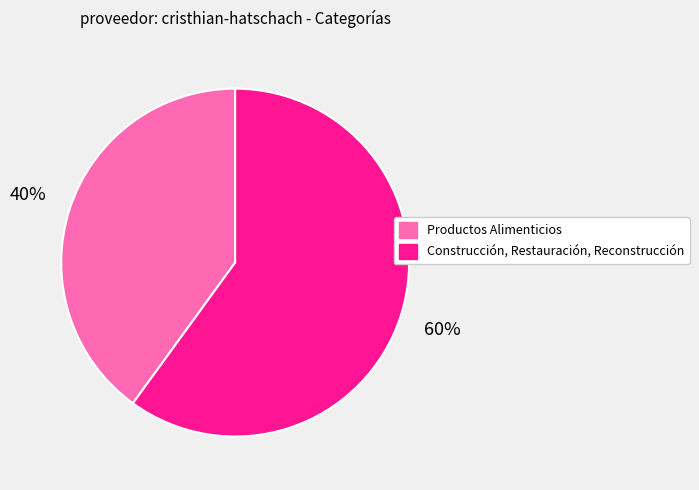

Rank the categories by value from highest to lowest.

Construcción, Restauración, Reconstrucción, Productos Alimenticios